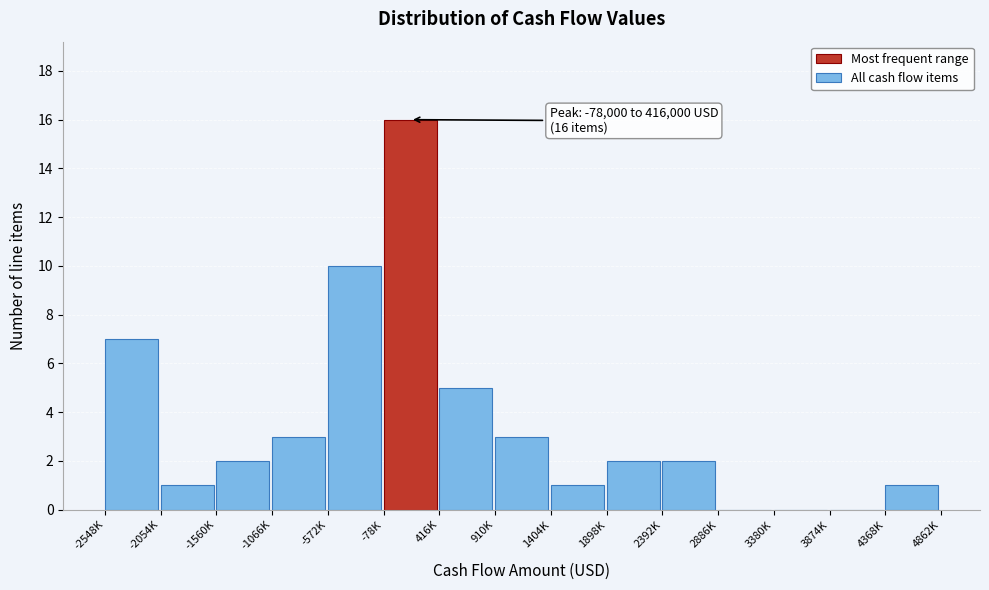

Reading left to right, what are all the values shown in this chart?

-2548K=7	-2054K=1	-1560K=2	-1066K=3	-572K=10	-78K=16	416K=5	910K=3	1404K=1	1898K=2	2392K=2	2886K=0	3380K=0	3874K=0	4368K=1